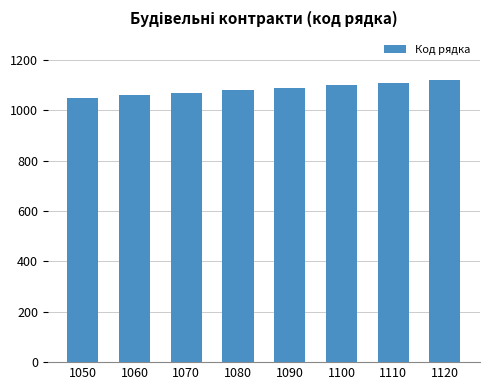

What is the average value?

1085